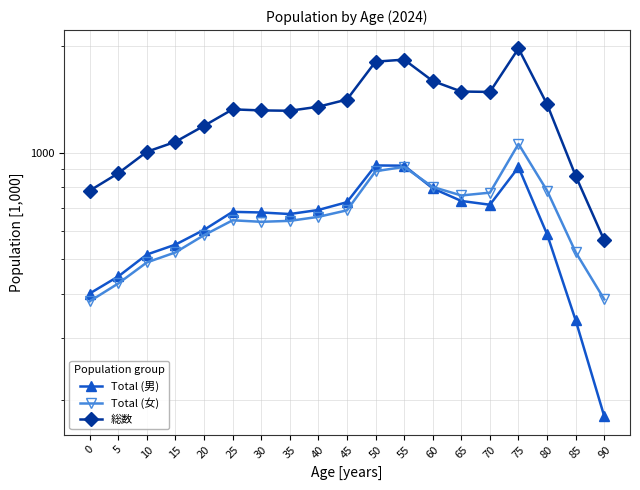

At which label does 総数 reach its minimum?

90